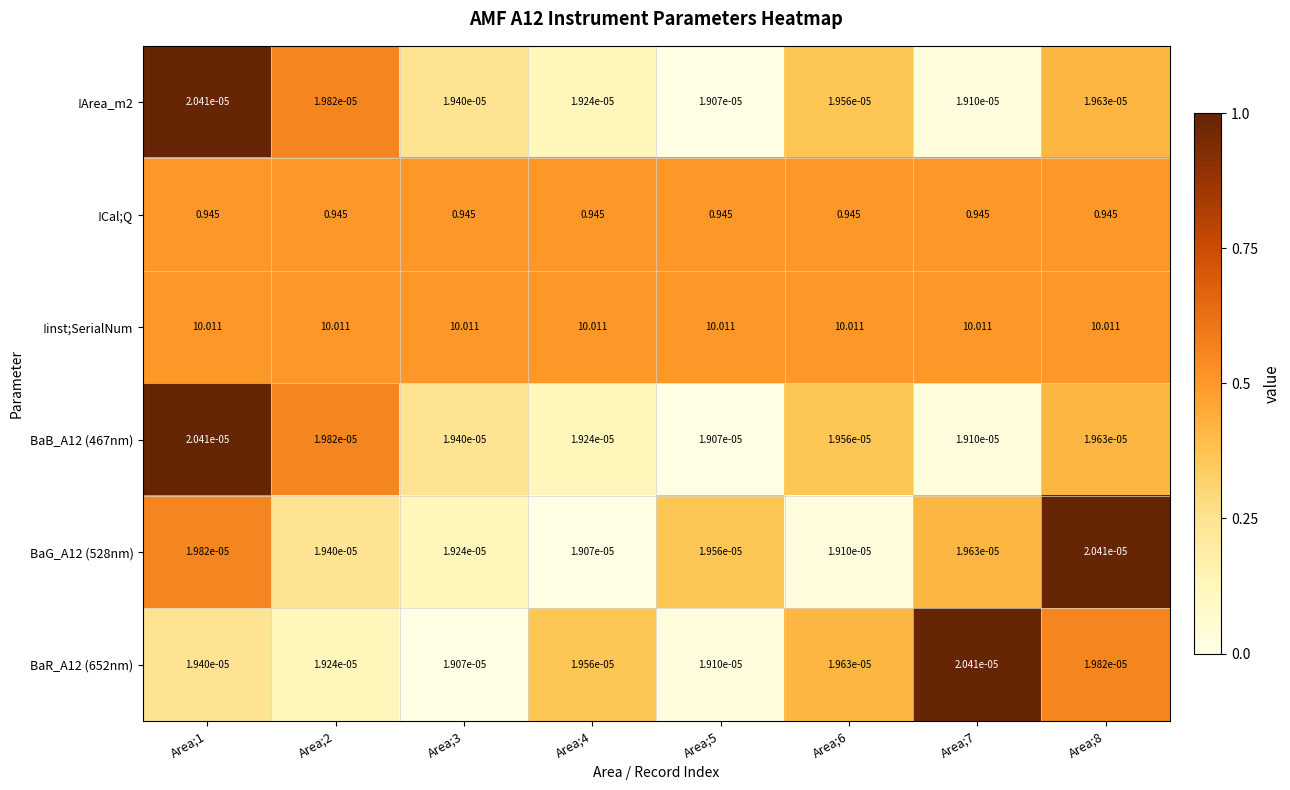

Which series has the largest total across all categories?

!inst;SerialNum